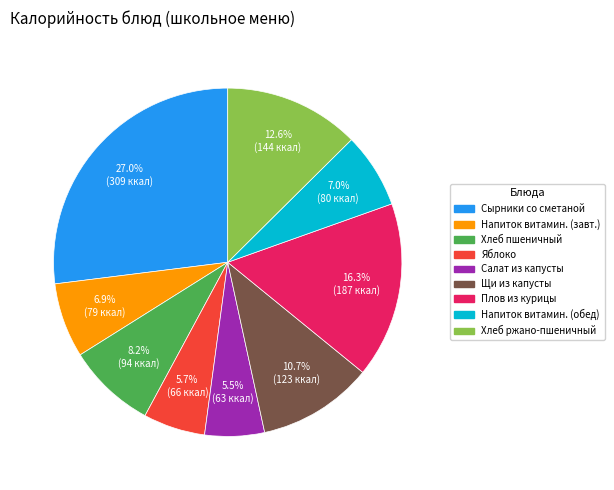

How much of the chart is everything except Сырники со сметаной?

73.0%